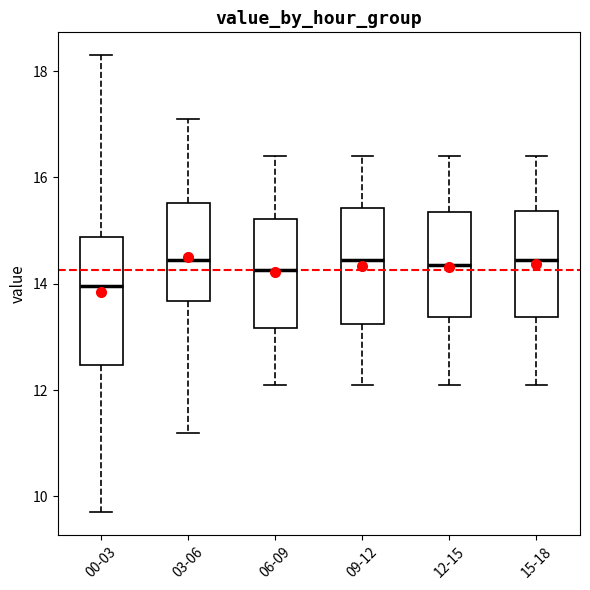

Reading left to right, transcribe this box plot: for each box, give where its median line is, the range the box spans, and where its two whiskers end, as read against the y-axis. The values are not printed on the chart, so give them approximately, as read against the axis.

00-03: median 14.0, box 12.4 to 14.8, whiskers 9.8 to 18.4
03-06: median 14.4, box 13.6 to 15.6, whiskers 11.2 to 17.2
06-09: median 14.2, box 13.2 to 15.2, whiskers 12.2 to 16.4
09-12: median 14.4, box 13.2 to 15.4, whiskers 12.2 to 16.4
12-15: median 14.4, box 13.4 to 15.4, whiskers 12.2 to 16.4
15-18: median 14.4, box 13.4 to 15.4, whiskers 12.2 to 16.4